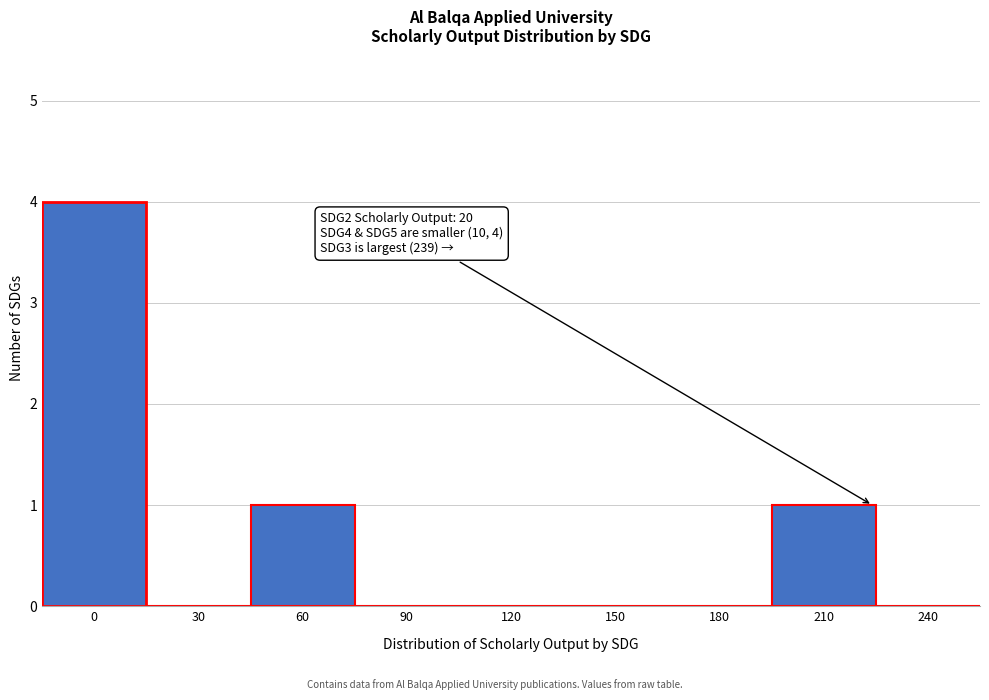

Reading right to left, what are all the values shown in this chart?

240=0	210=1	180=0	150=0	120=0	90=0	60=1	30=0	0=4